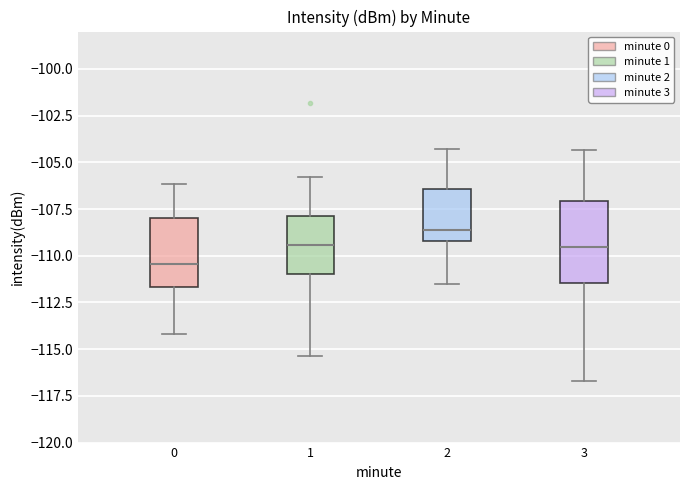

Comparing the boxes themselves (not the whiskers), which one is the tallest?

3